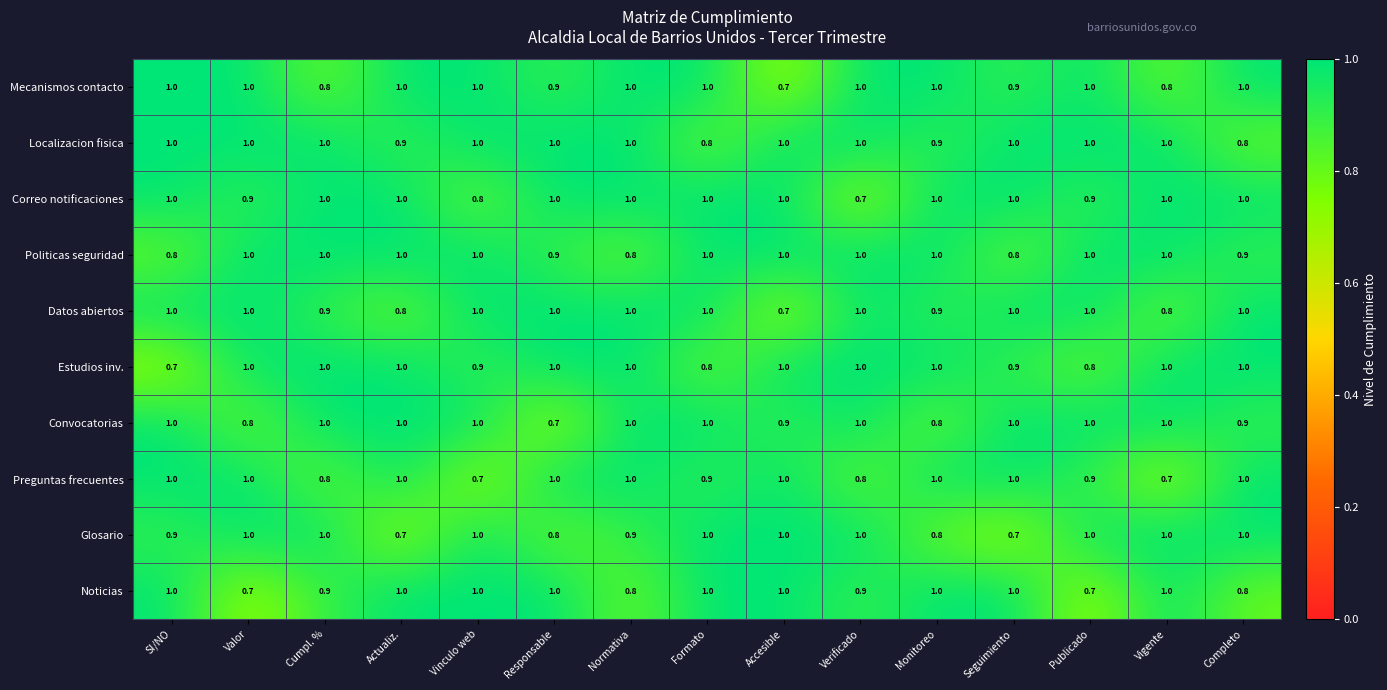

What is the spread (max minus min) of values at Verificado?

0.3